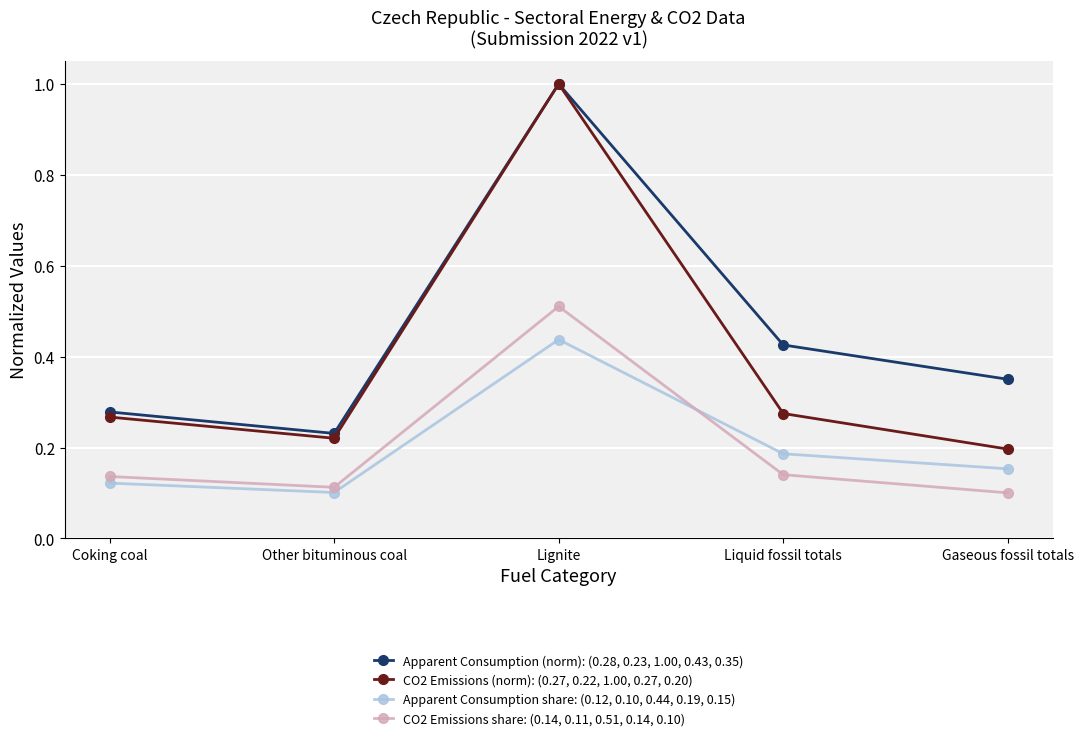

Does the chart have visible grid lines?

Yes